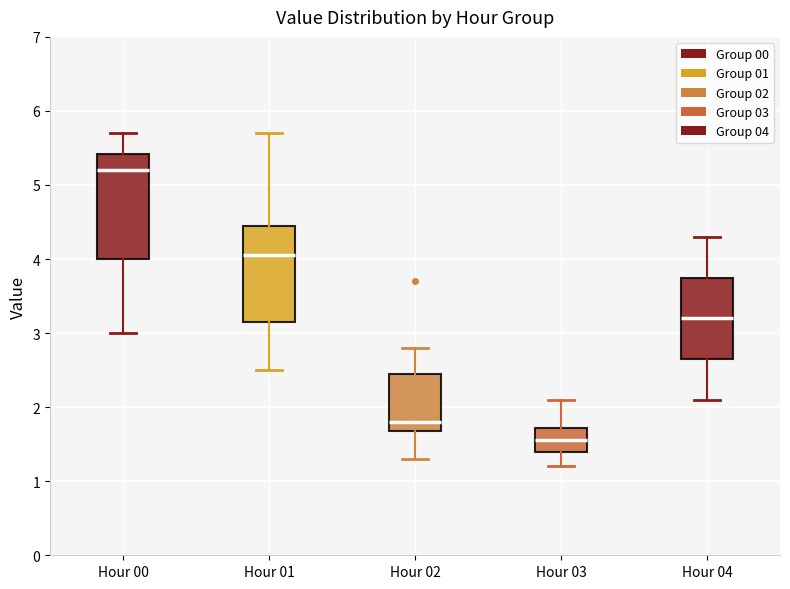

Which box's median line is the lowest?

Hour 03